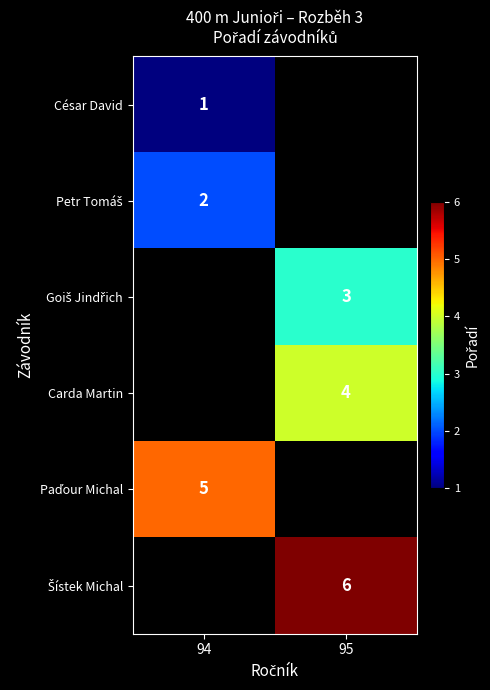

Which has a higher value, 94 or 95?

95